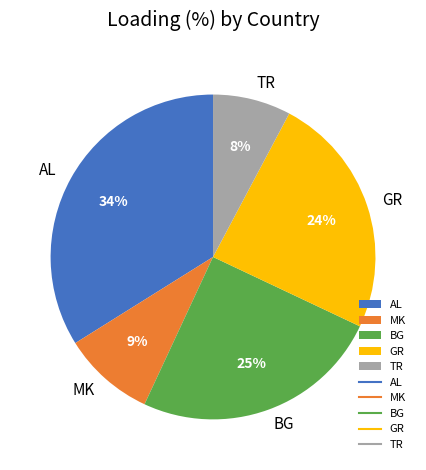

Which slice is the largest?

AL